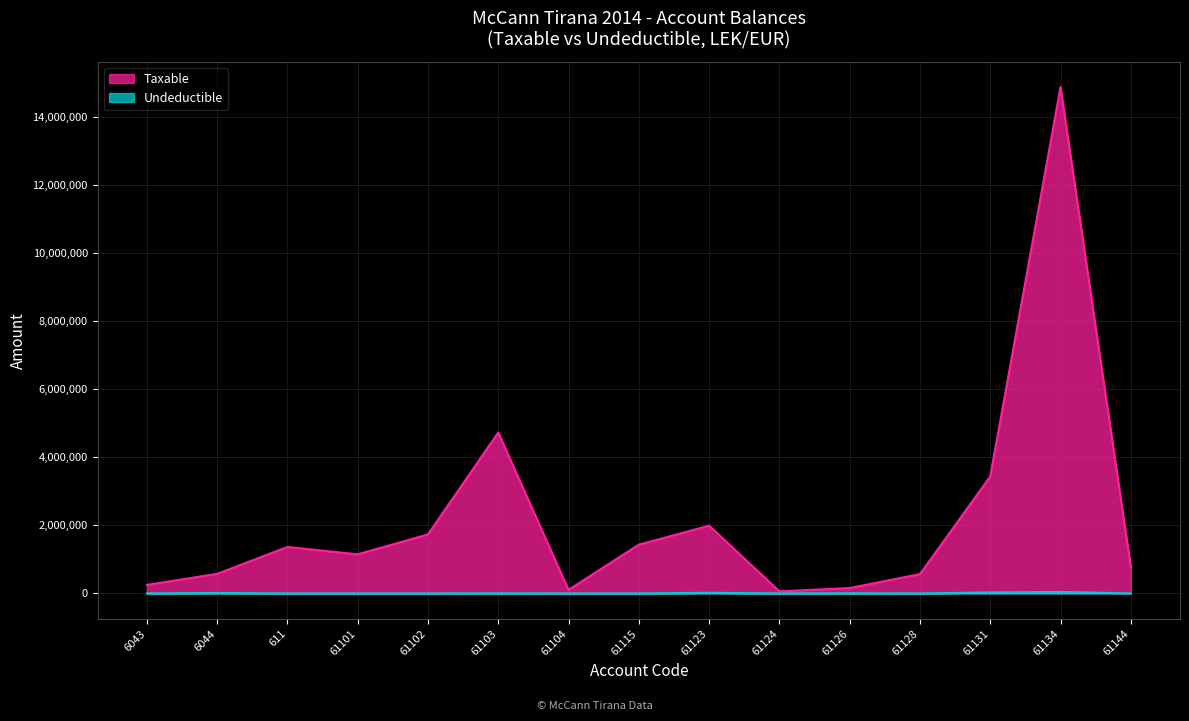

What position from the left is 61104?

7